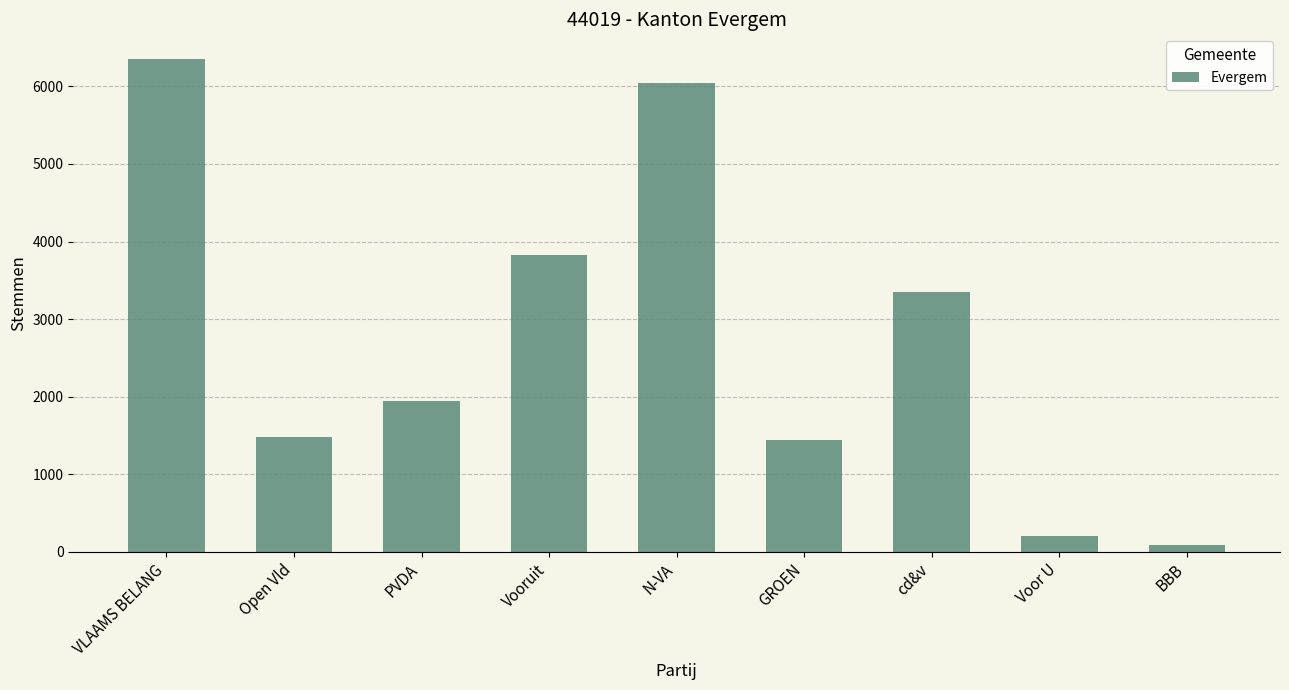

What is the label of the 6th bar from the left?

GROEN